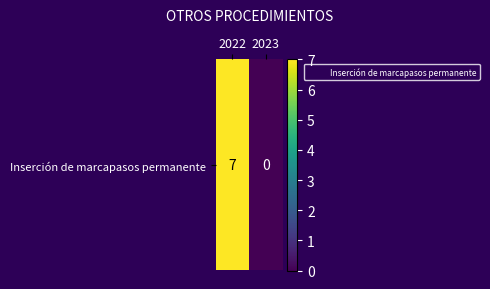

What is the sum of all values?

7